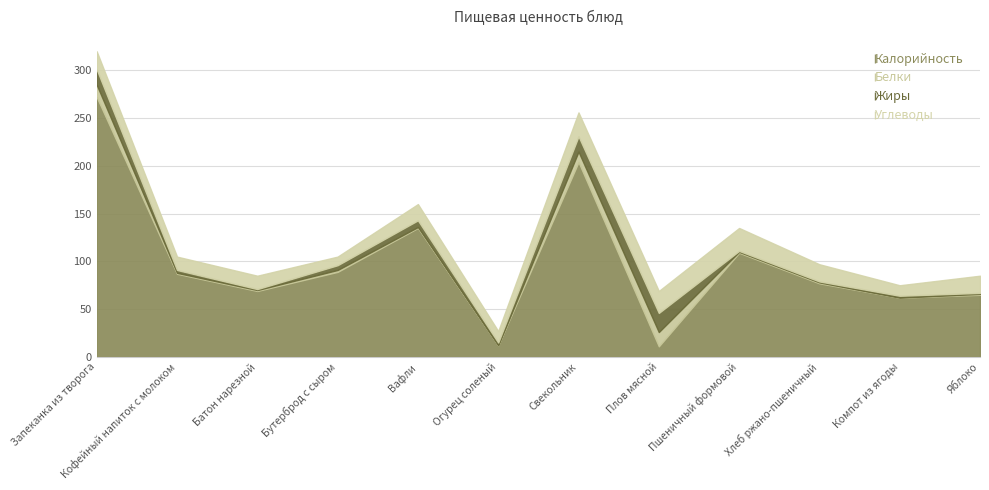

Which category has the lowest value across all series?

Огурец соленый